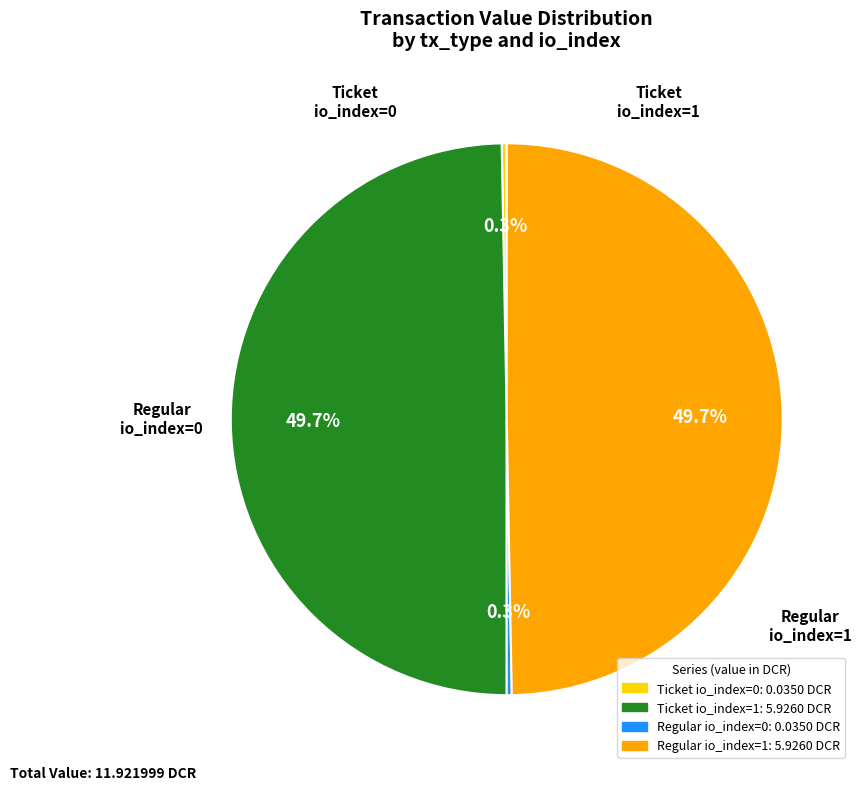

What percentage do Ticket io_index=1 and Ticket io_index=0 together represent?

50.0%